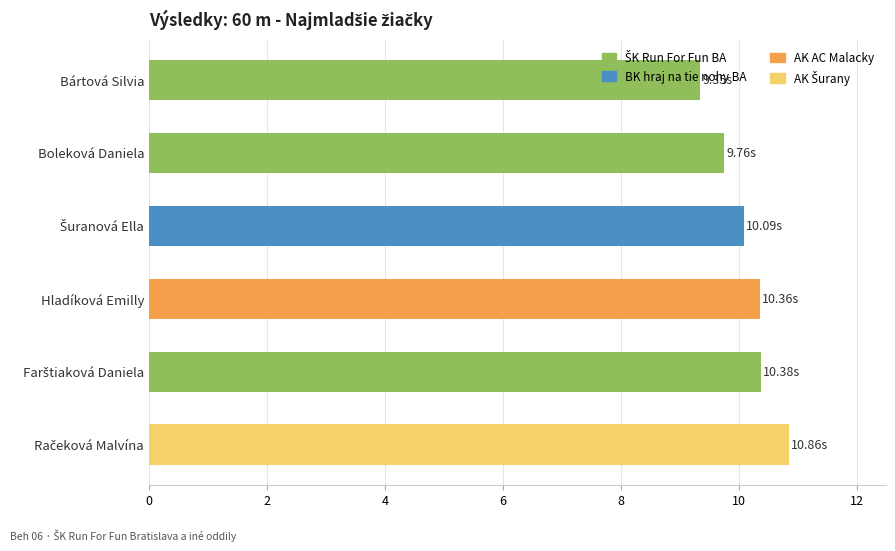

Which category has the lowest value across all series?

Bártová Silvia